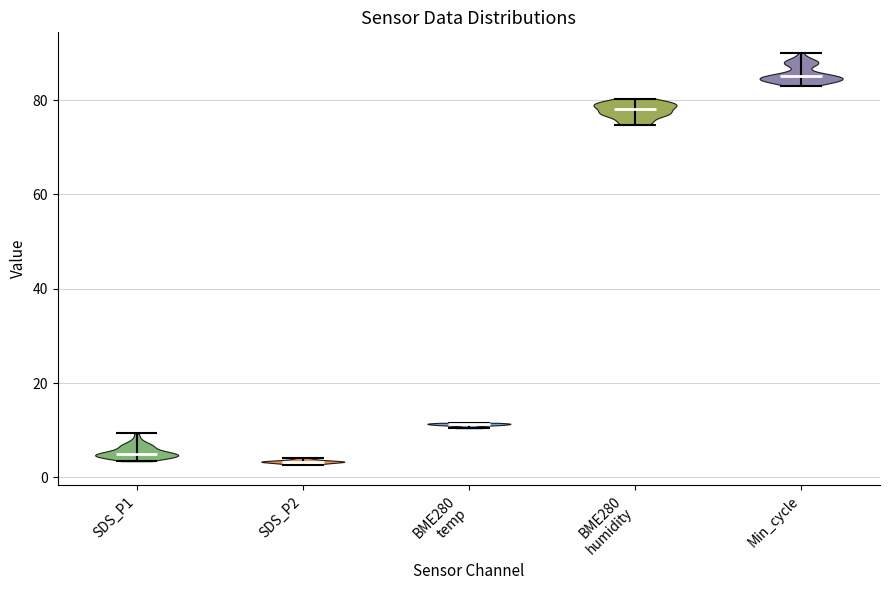

Which violin has the highest median line?

Min_cycle